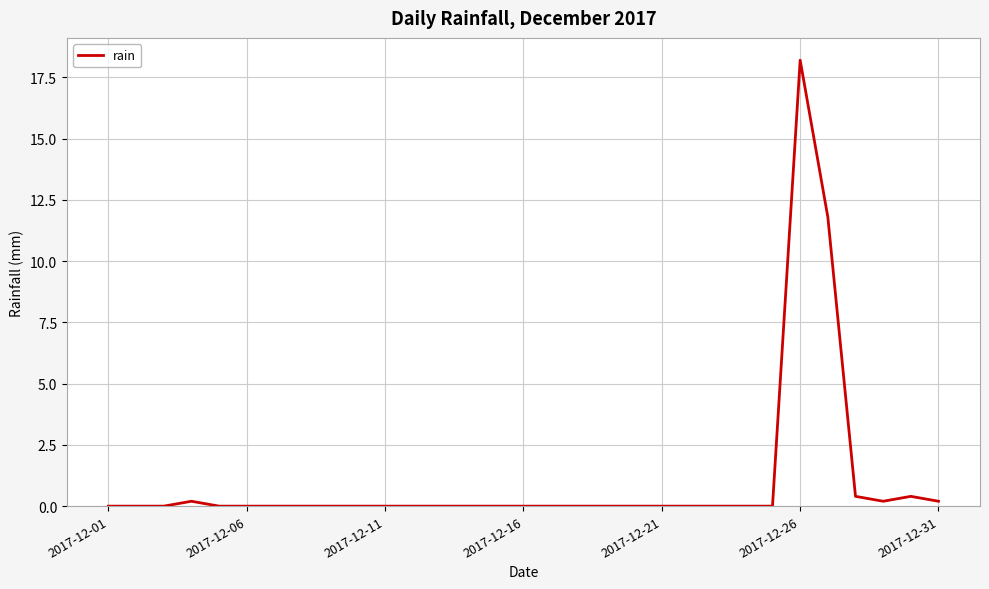

What is the greatest value displayed?

18.2